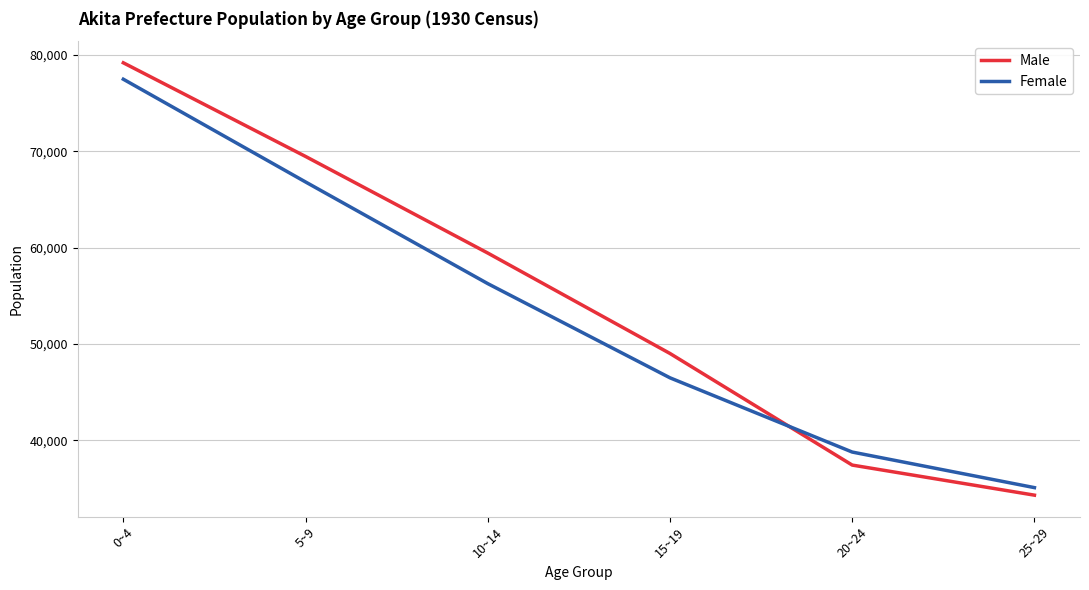

True or false: Male has a value of 34316 at 25~29.

True